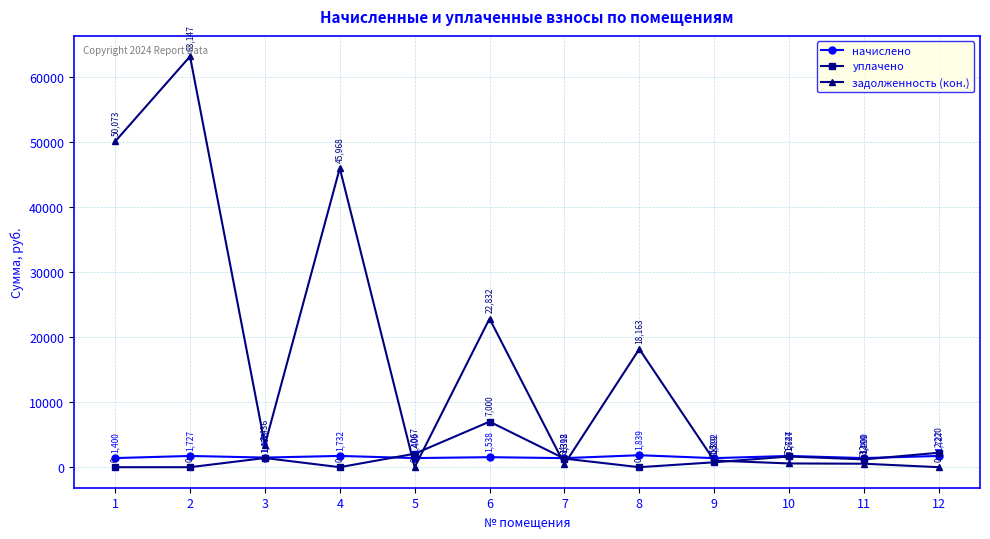

The value of начислено at 8 is 1839.1. True or false?

True